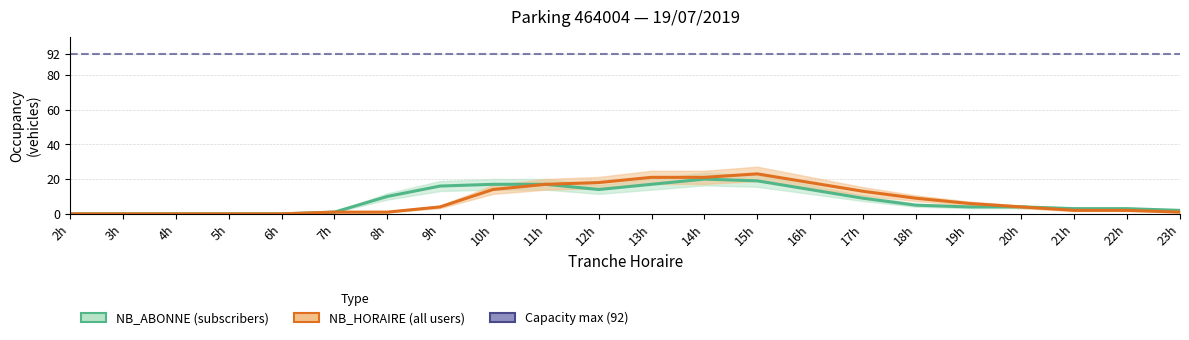

True or false: NB_HORAIRE has more than 2 interior local peaks.

False